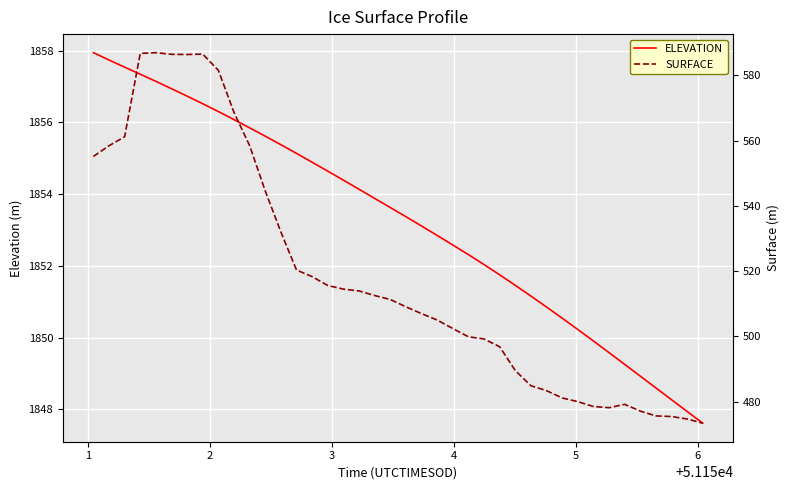

What is the difference between the second highest and second lowest values in the SURFACE series?

112.1